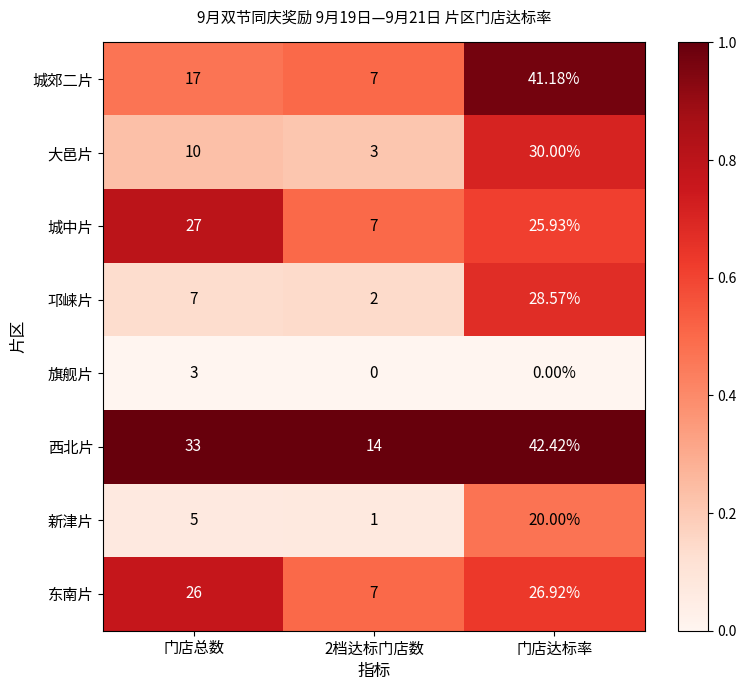

At which label does 城郊二片 reach its peak?

门店达标率